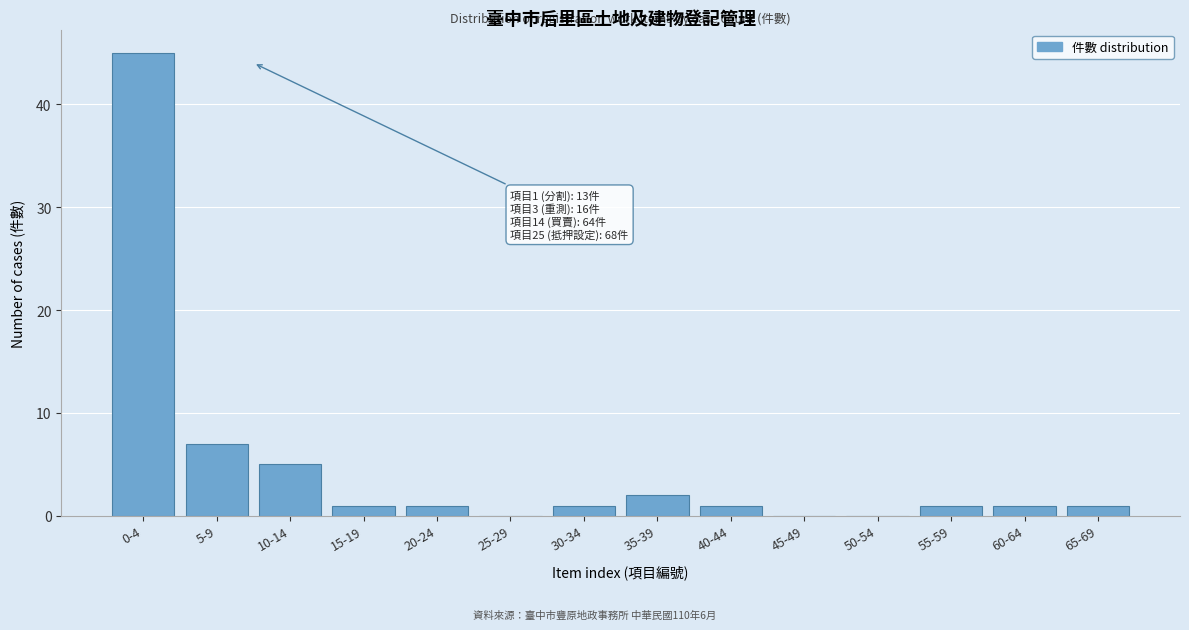

Reading left to right, list all the values displayed in this chart.

0-4=45	5-9=7	10-14=5	15-19=1	20-24=1	25-29=0	30-34=1	35-39=2	40-44=1	45-49=0	50-54=0	55-59=1	60-64=1	65-69=1